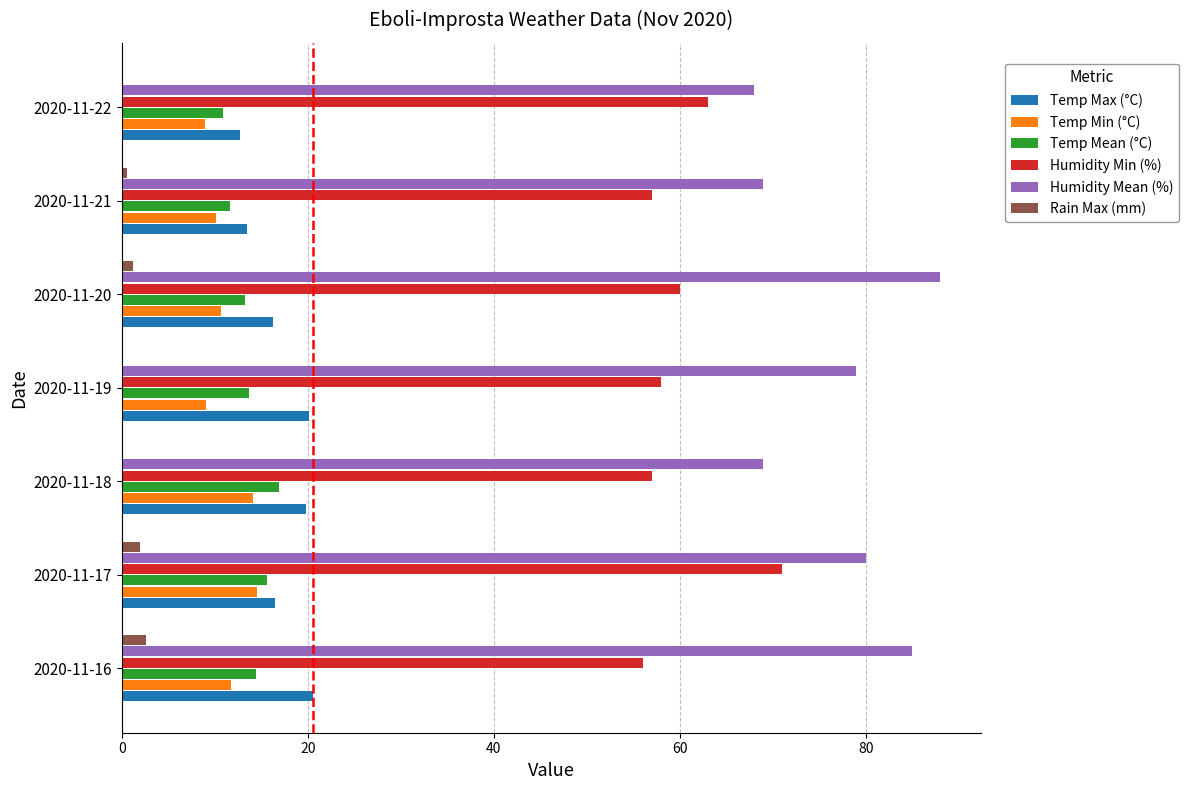

Which label corresponds to the largest value in the chart?

2020-11-20